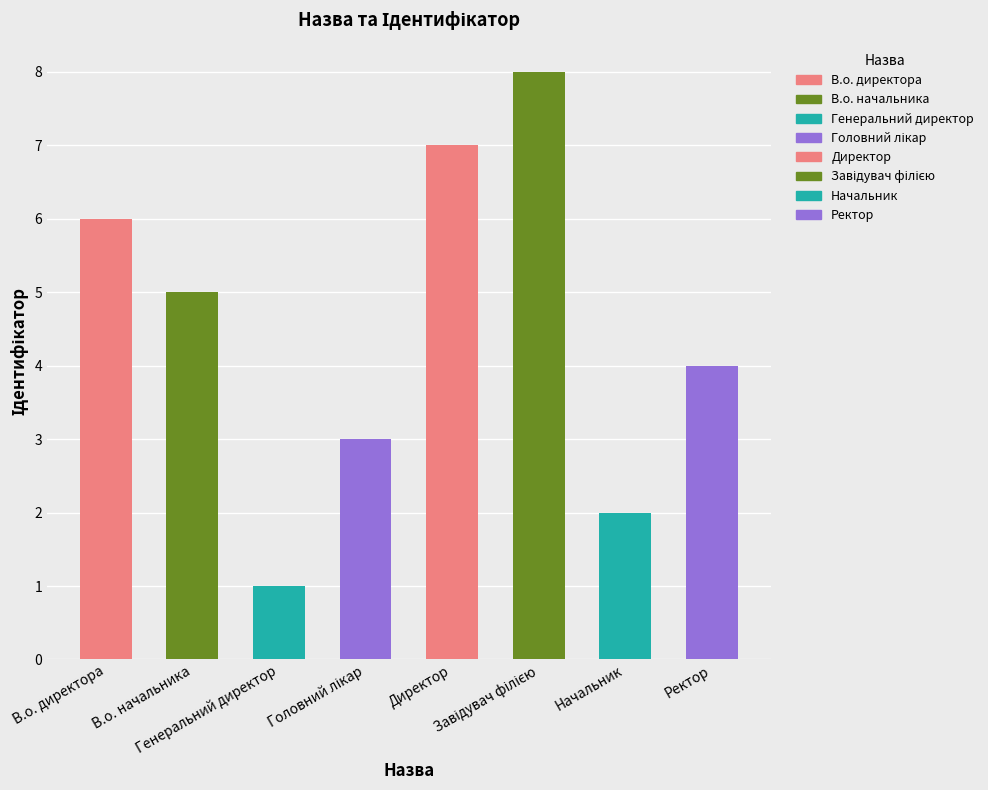

What is the difference between the second highest and second lowest values?

5